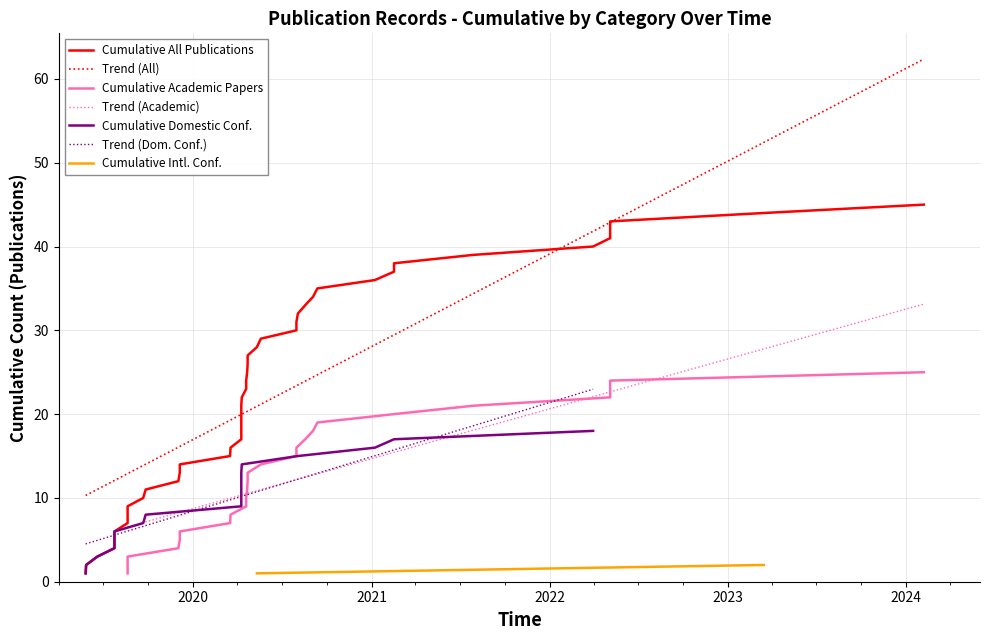

Which series has the largest total across all categories?

Cumulative Publications (All)